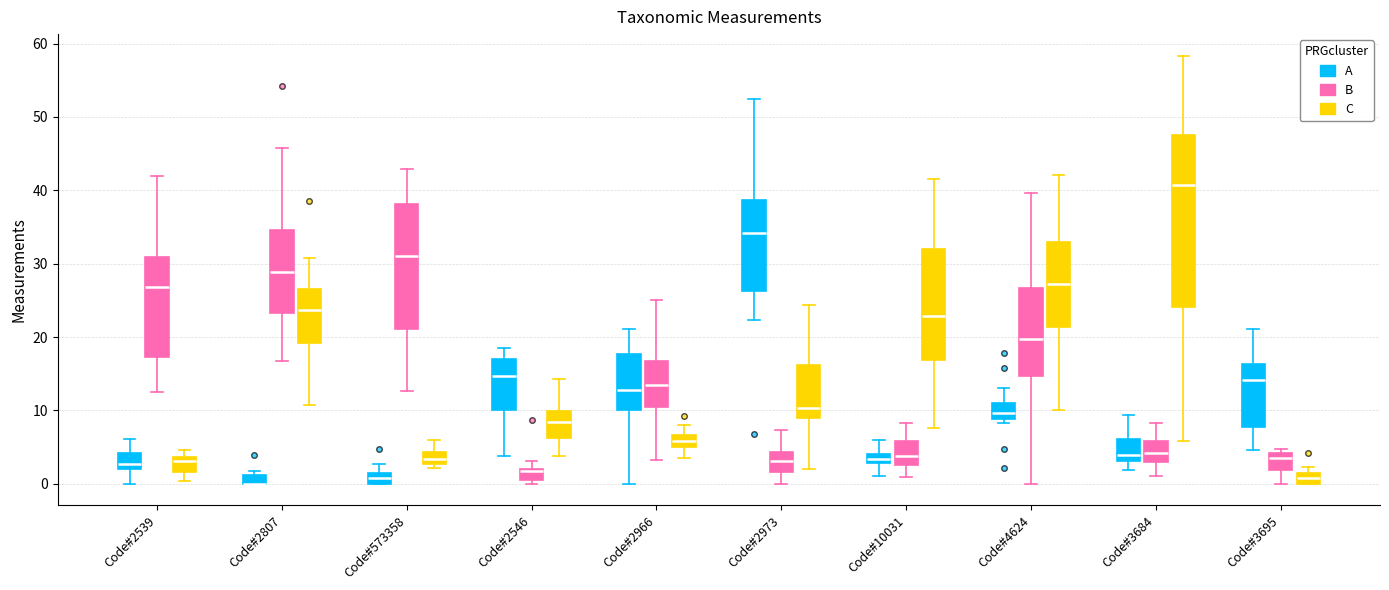

Where does the upper whisker of the box for Code#2973 (C) end on the y-axis? The values are not printed on the chart, so give them approximately, as read against the axis.

24